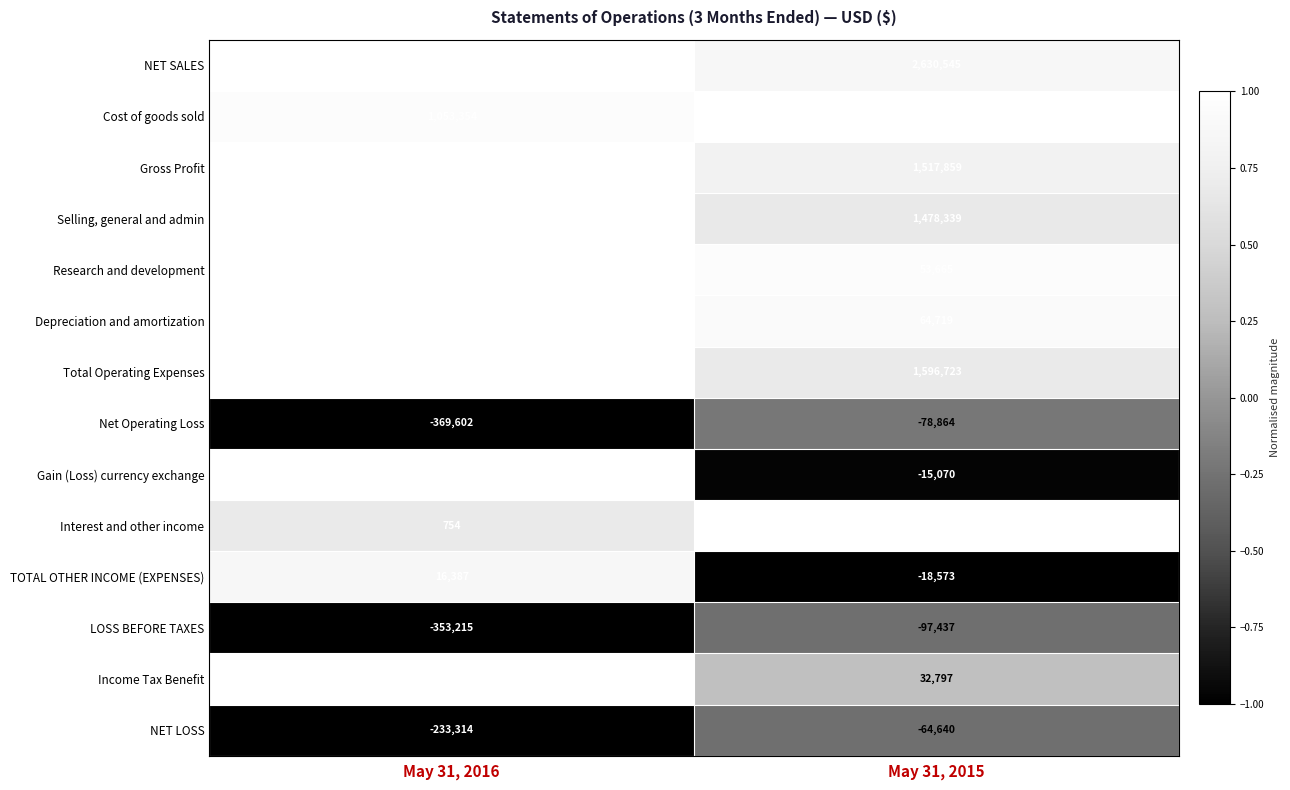

Which series has the widest spread of values?

Total Operating Expenses